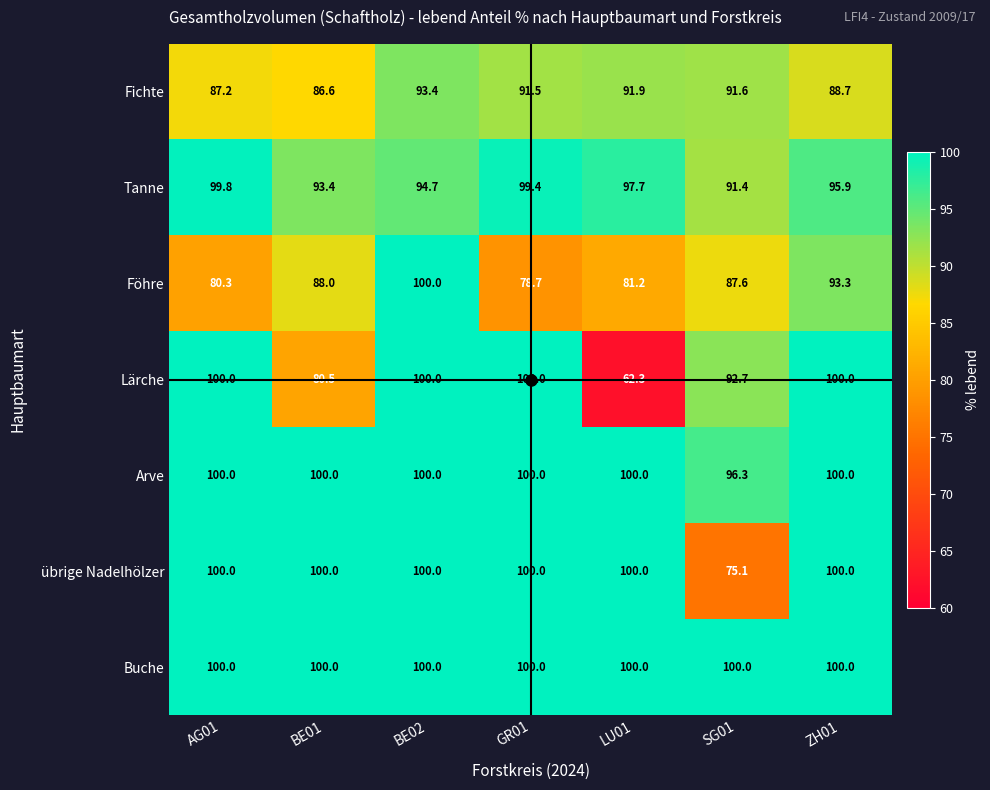

What is the maximum value shown in the chart?

100.0